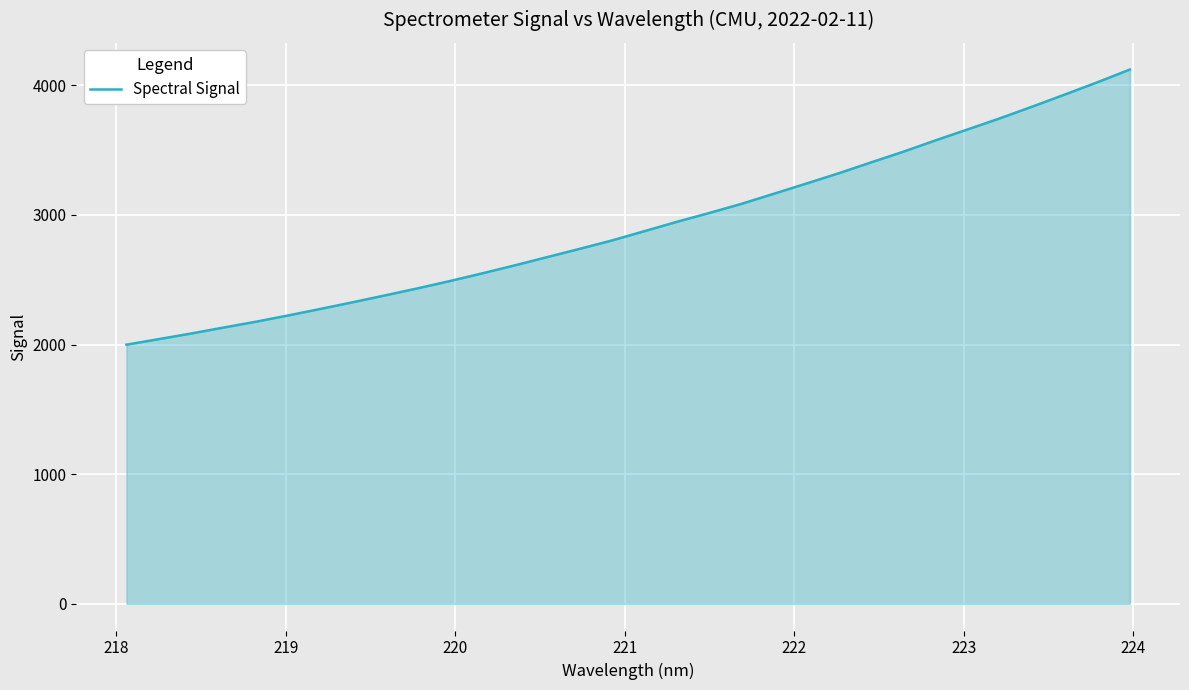

What is the greatest value displayed?

4121.5